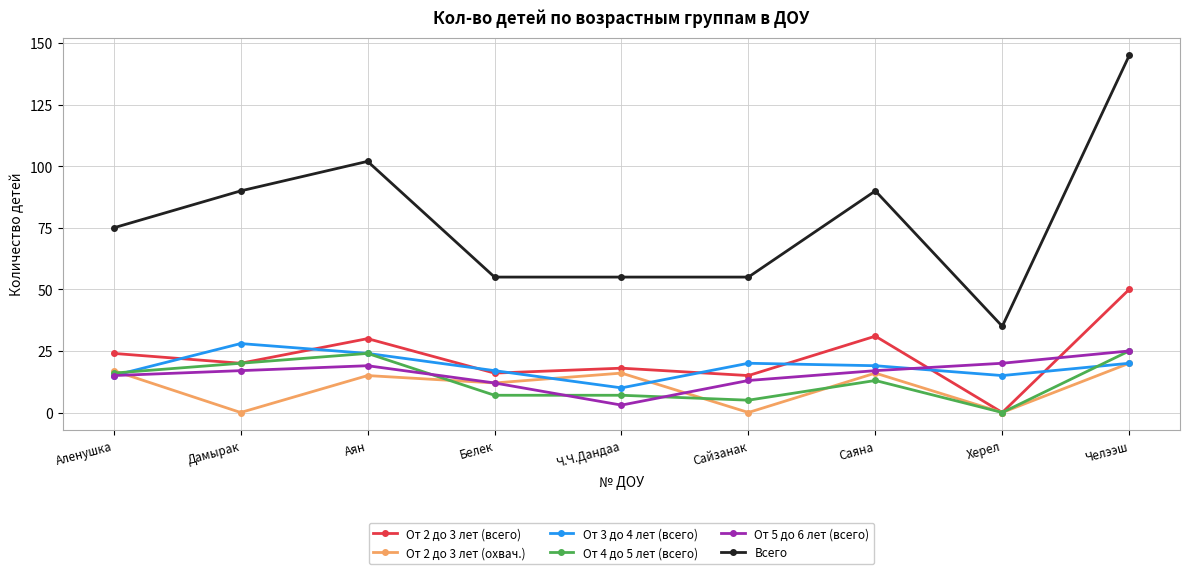

Reading right to left, what are all the values shown in this chart?

От 2 до 3 лет (всего): Челээш=50	Херел=0	Саяна=31	Сайзанак=15	Ч.Ч.Дандаа=18	Белек=16	Аян=30	Дамырак=20	Аленушка=24
От 2 до 3 лет (охвач.): Челээш=20	Херел=0	Саяна=16	Сайзанак=0	Ч.Ч.Дандаа=16	Белек=12	Аян=15	Дамырак=0	Аленушка=17
От 3 до 4 лет (всего): Челээш=20	Херел=15	Саяна=19	Сайзанак=20	Ч.Ч.Дандаа=10	Белек=17	Аян=24	Дамырак=28	Аленушка=15
От 4 до 5 лет (всего): Челээш=25	Херел=0	Саяна=13	Сайзанак=5	Ч.Ч.Дандаа=7	Белек=7	Аян=24	Дамырак=20	Аленушка=16
От 5 до 6 лет (всего): Челээш=25	Херел=20	Саяна=17	Сайзанак=13	Ч.Ч.Дандаа=3	Белек=12	Аян=19	Дамырак=17	Аленушка=15
Всего: Челээш=145	Херел=35	Саяна=90	Сайзанак=55	Ч.Ч.Дандаа=55	Белек=55	Аян=102	Дамырак=90	Аленушка=75